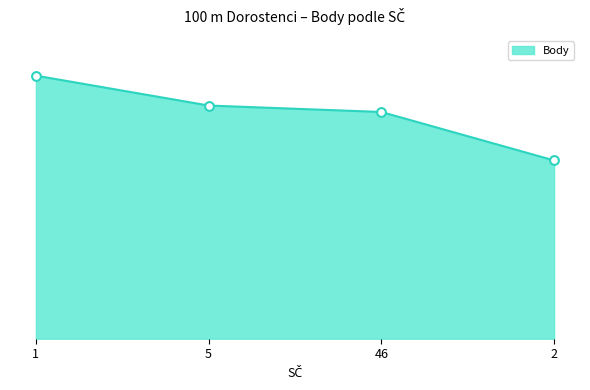

Between 1 and 2, which is larger?

1